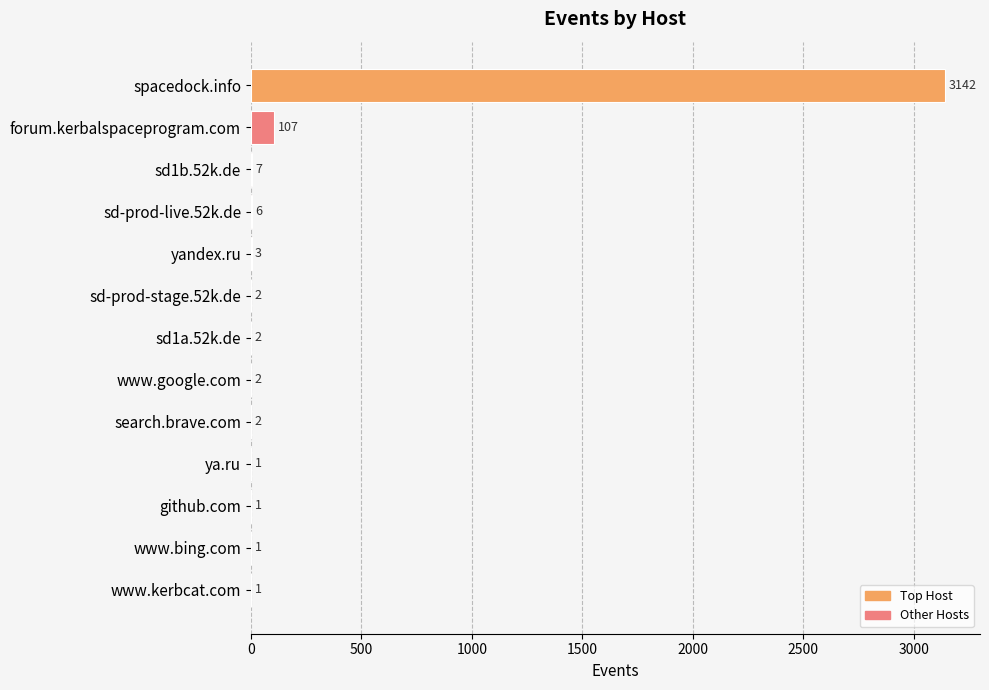

What is the ratio of the value at search.brave.com to the value at github.com?

2.0